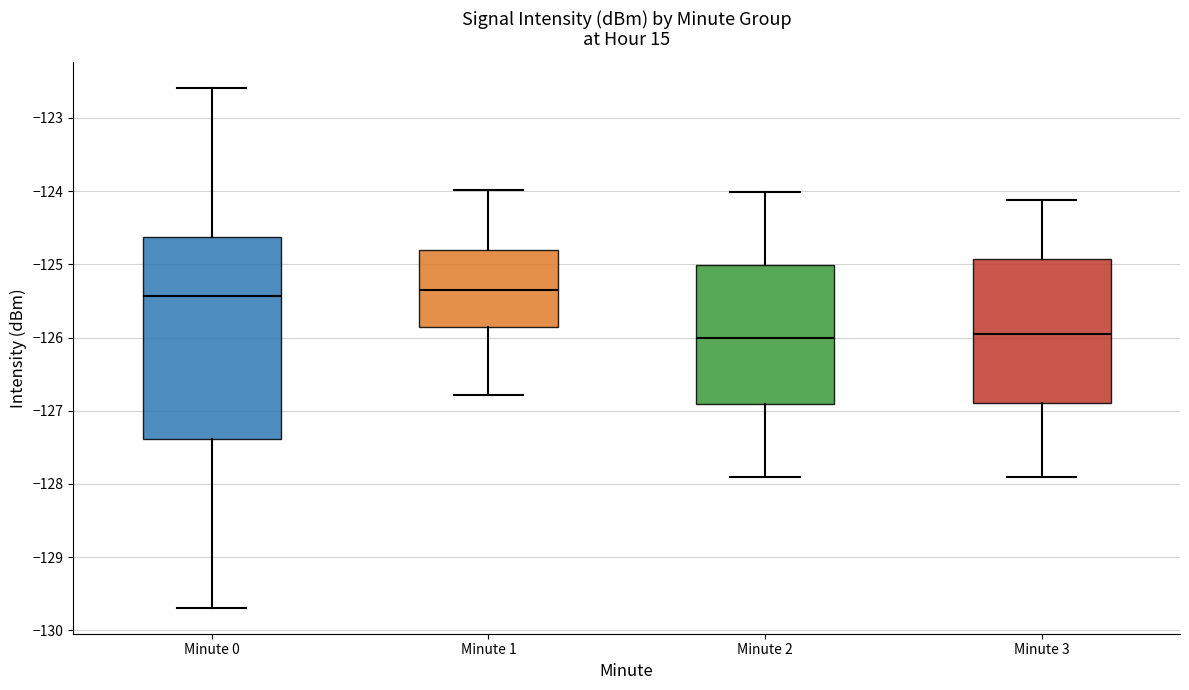

Where is the upper edge of the box for Minute 3 on the y-axis? The values are not printed on the chart, so give them approximately, as read against the axis.

-124.9